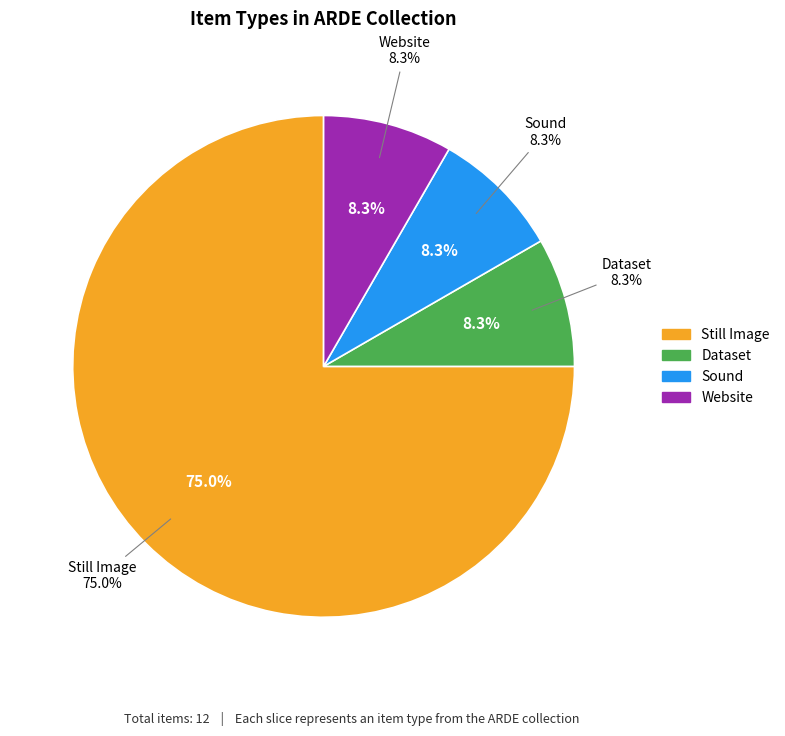

Combined, do Sound and Still Image account for over 50%?

Yes